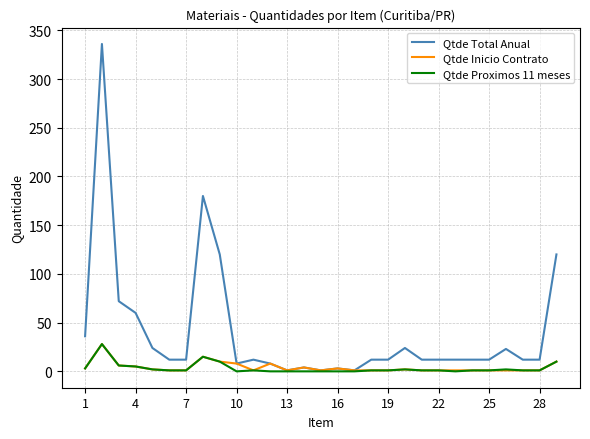

Which series has the largest total across all categories?

Qtde Total Anual